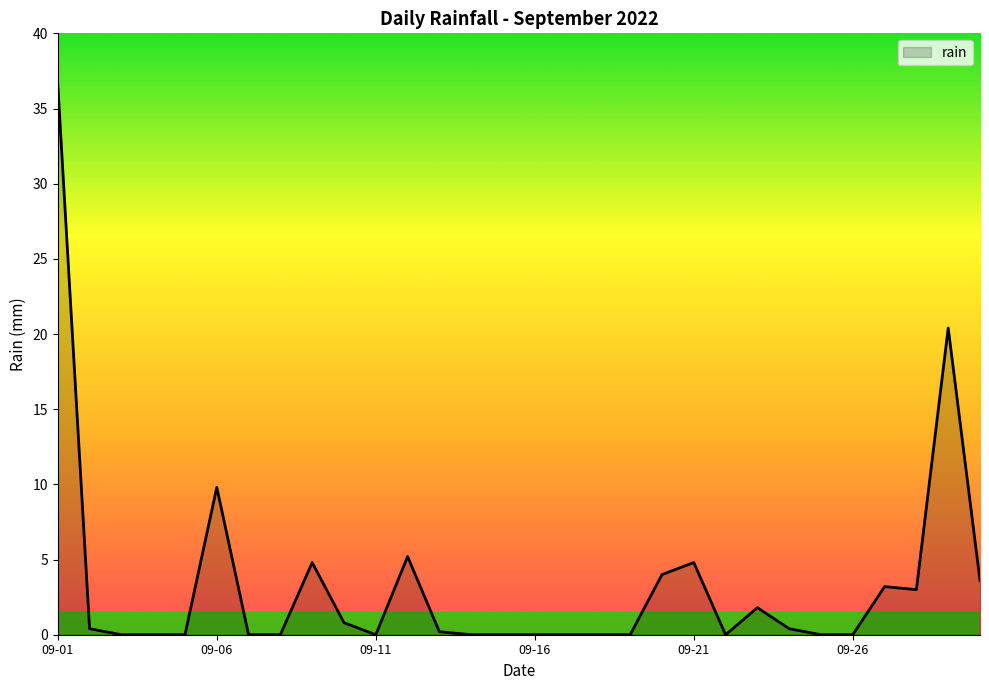

What is the maximum value shown in the chart?

36.6